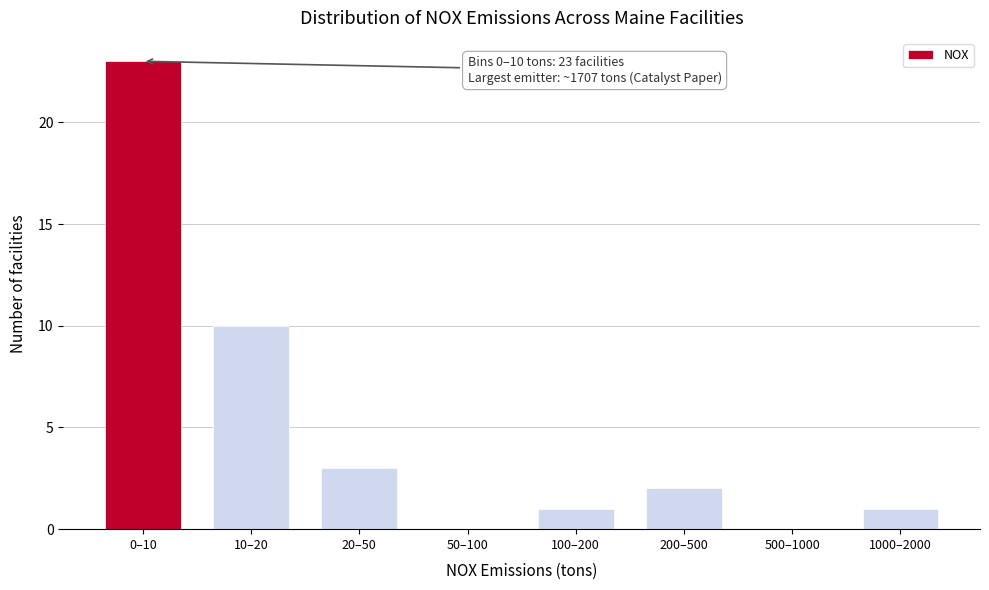

Reading left to right, extract all data points from this chart.

0–10=23	10–20=10	20–50=3	50–100=0	100–200=1	200–500=2	500–1000=0	1000–2000=1